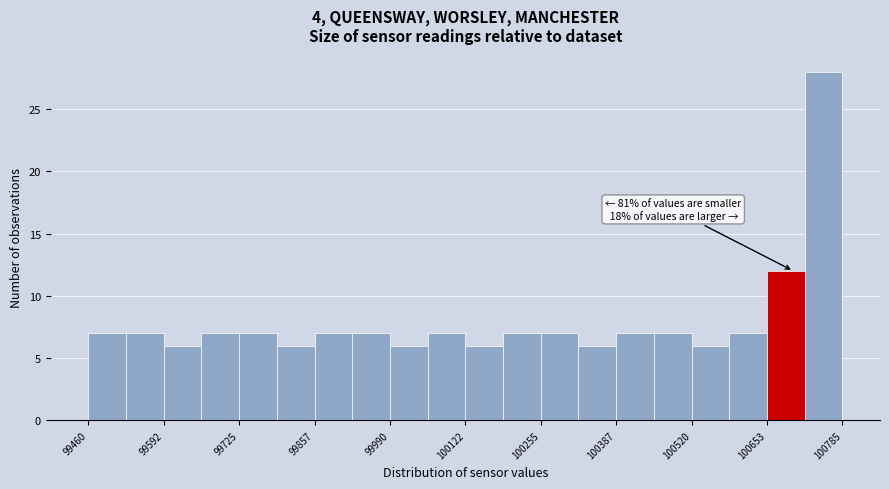

Read against the x-axis, roughly where is the centre of the tallest bar?

100760